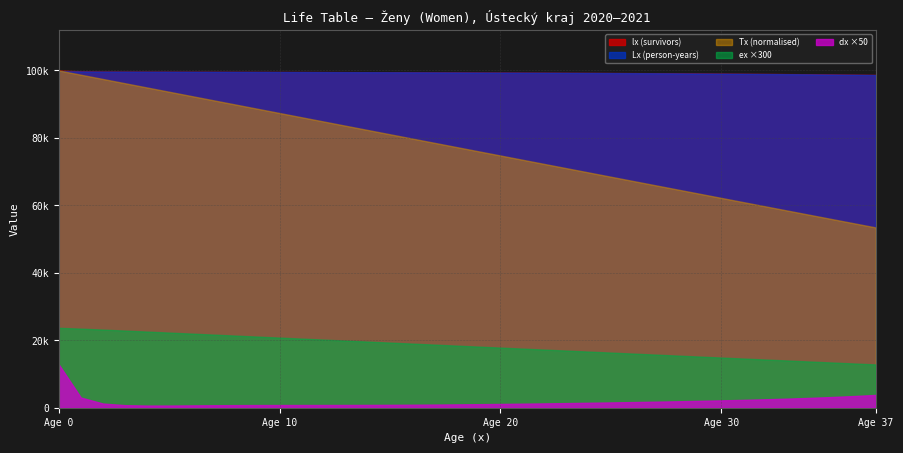

Between 23 and 36, which is larger?

23